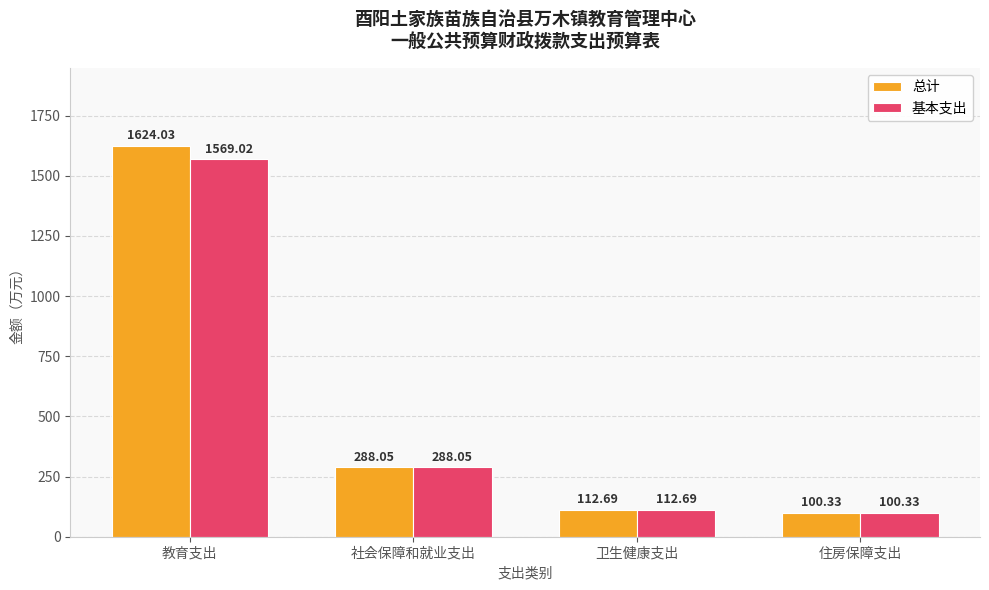

What is the total value across all series at 教育支出?

3193.1